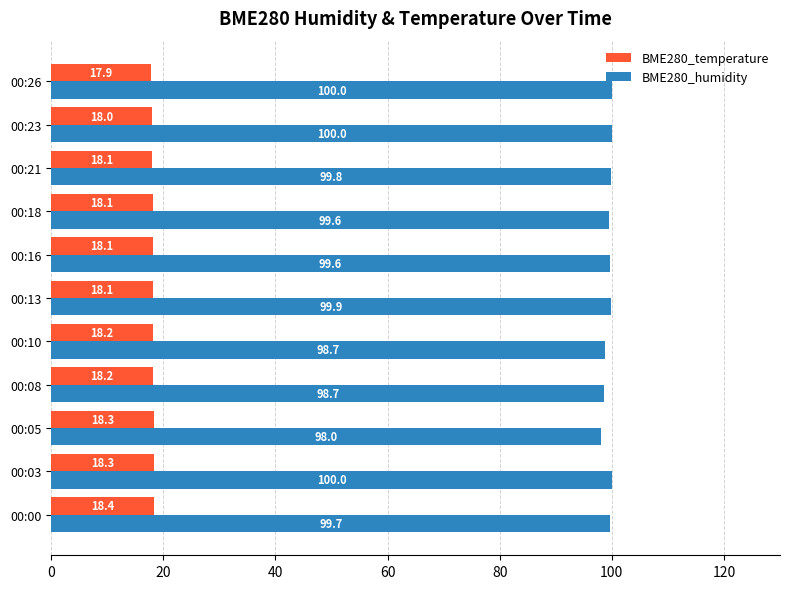

True or false: BME280_temperature has a value of 18.1 at 00:18.

True